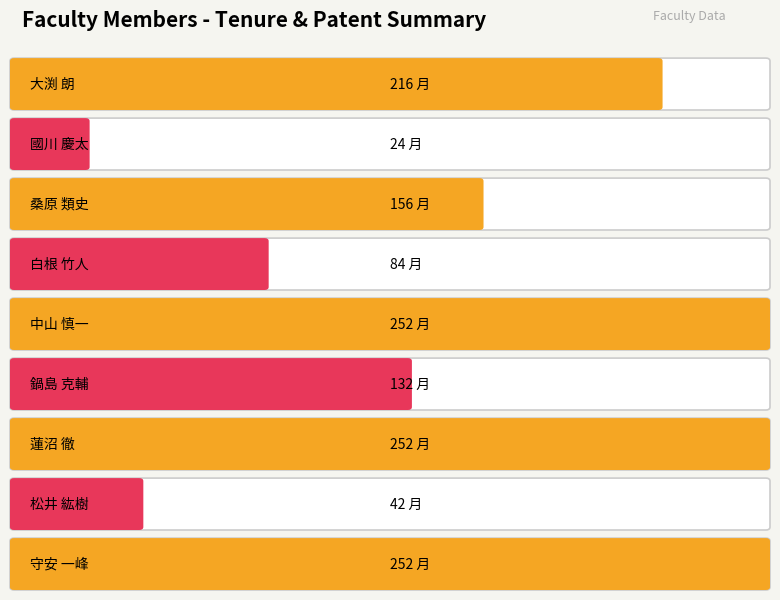

What is the change in value from 松井 紘樹 to 守安 一峰?

+210